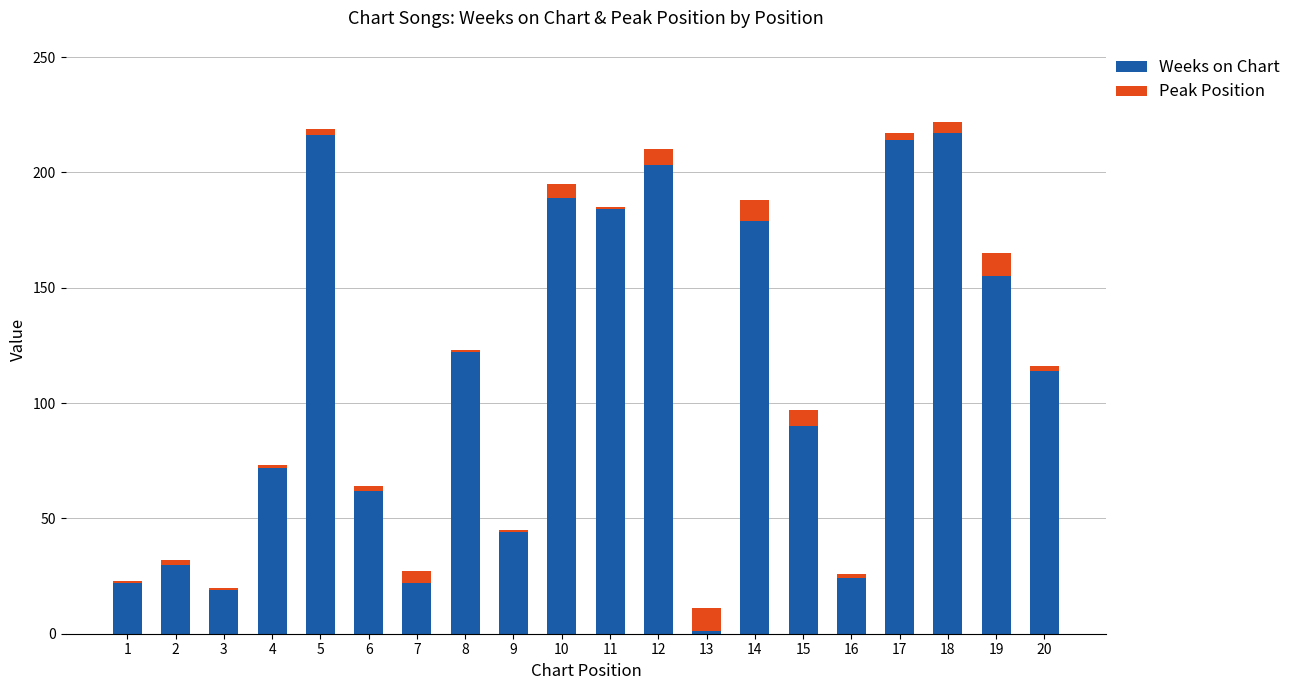

What is the sum of all Weeks on Chart values?

2179